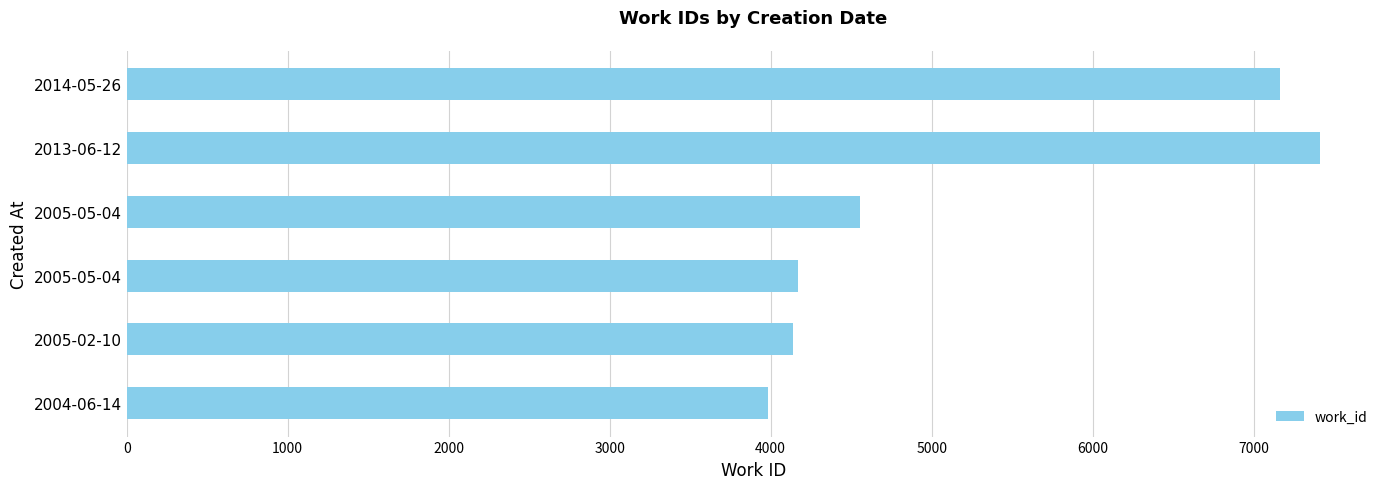

How many bars are there in total?

6